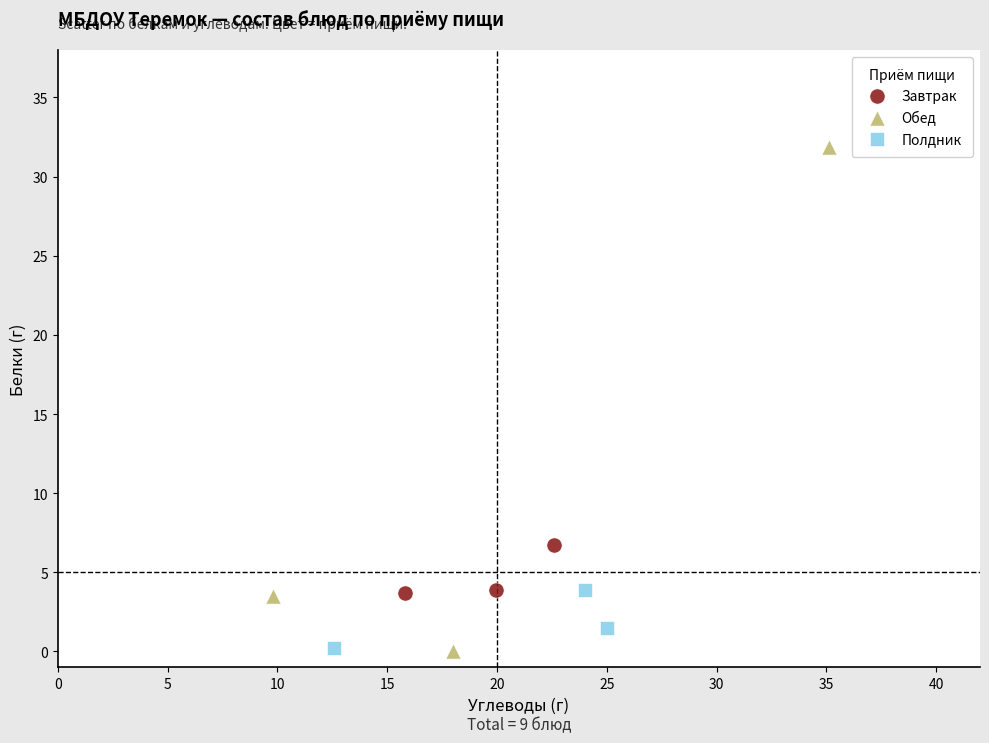

Which series reaches the maximum Y coordinate?

Обед